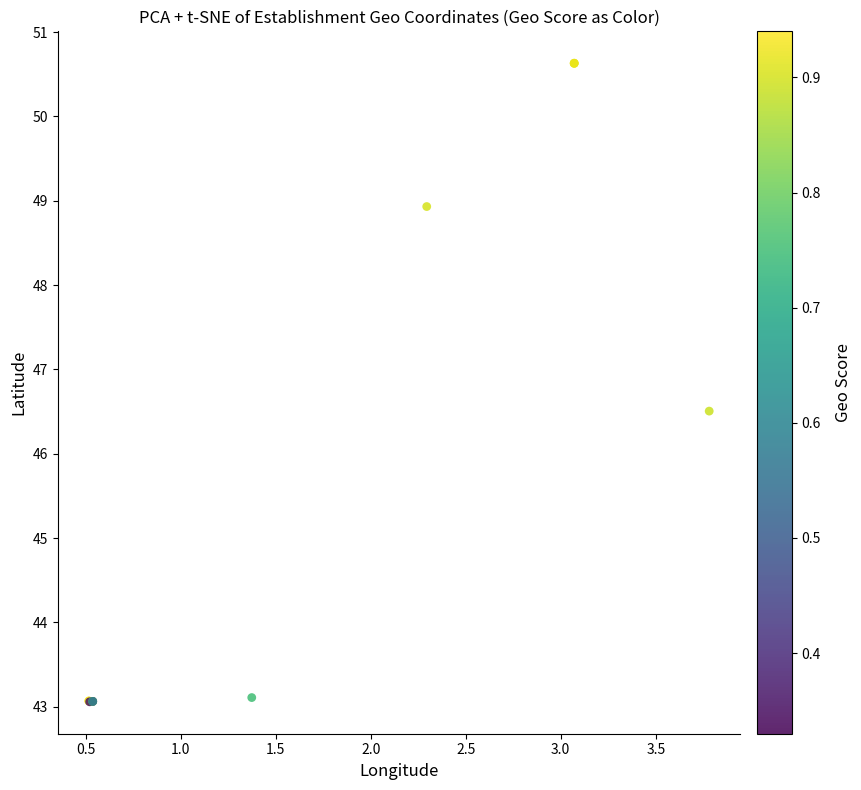

What Y value in the scatter plot is closest to 46?

46.5